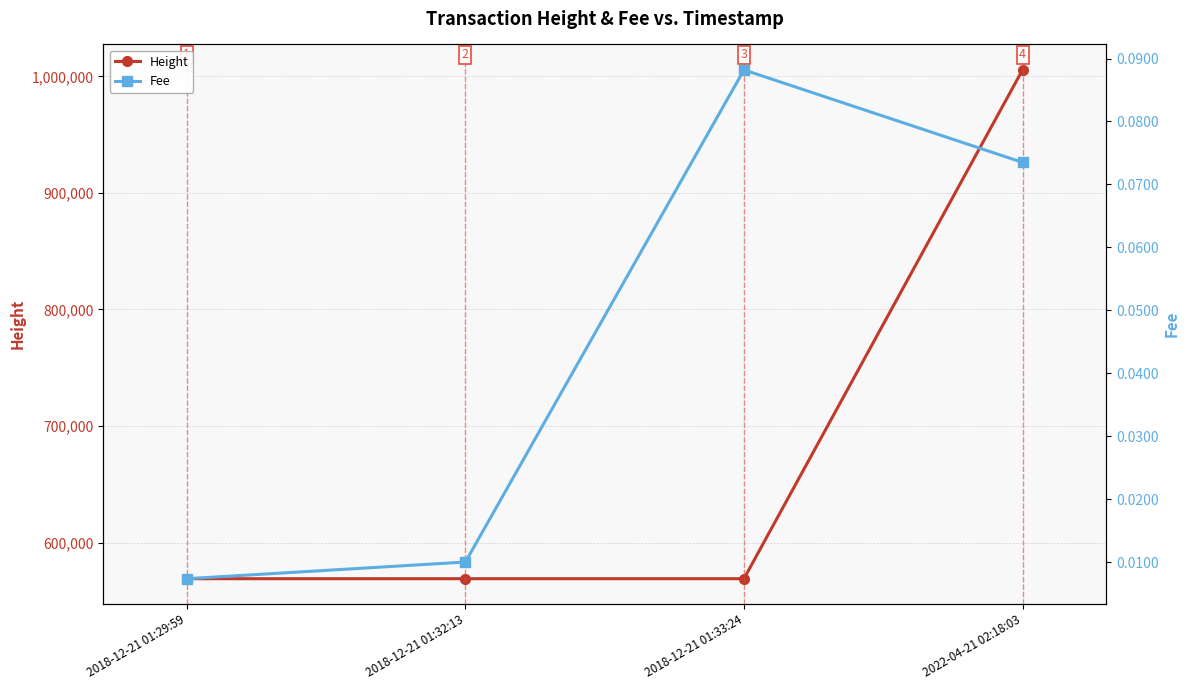

The Fee series shows 0.1 at 2018-12-21 01:33:24. True or false?

True